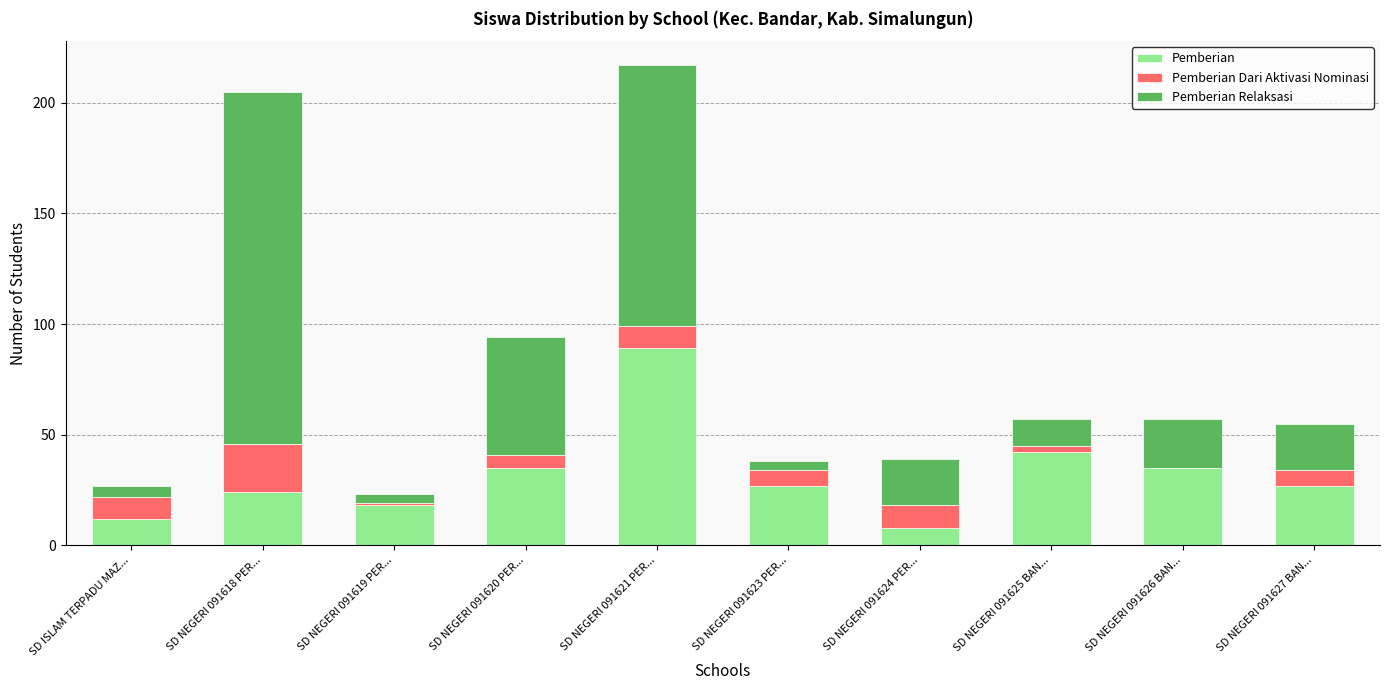

What is the total value across all series at SD NEGERI 091626 BAN...?

57